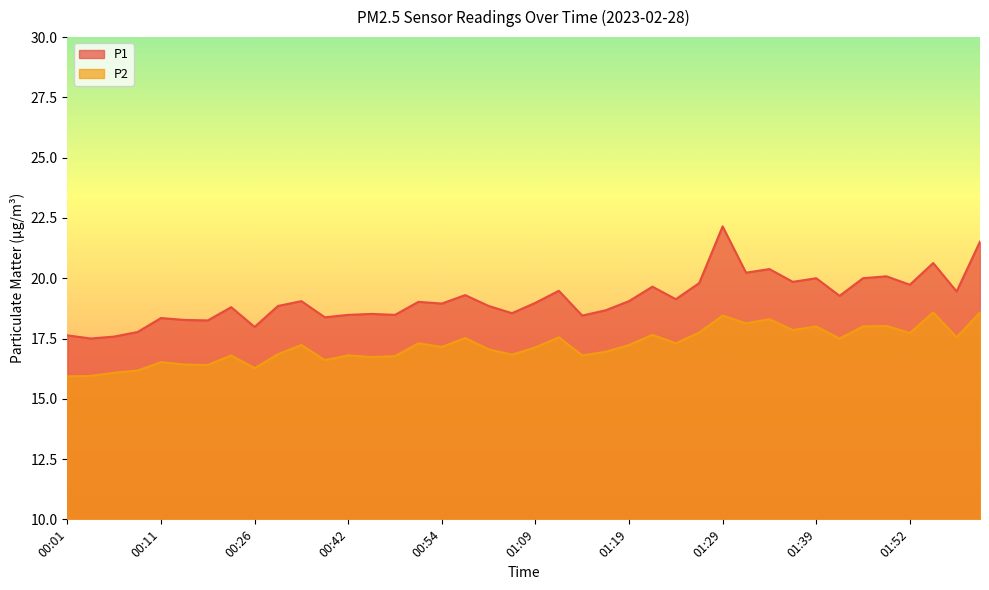

Rank the series by their average value, from lowest to highest.

P2, P1